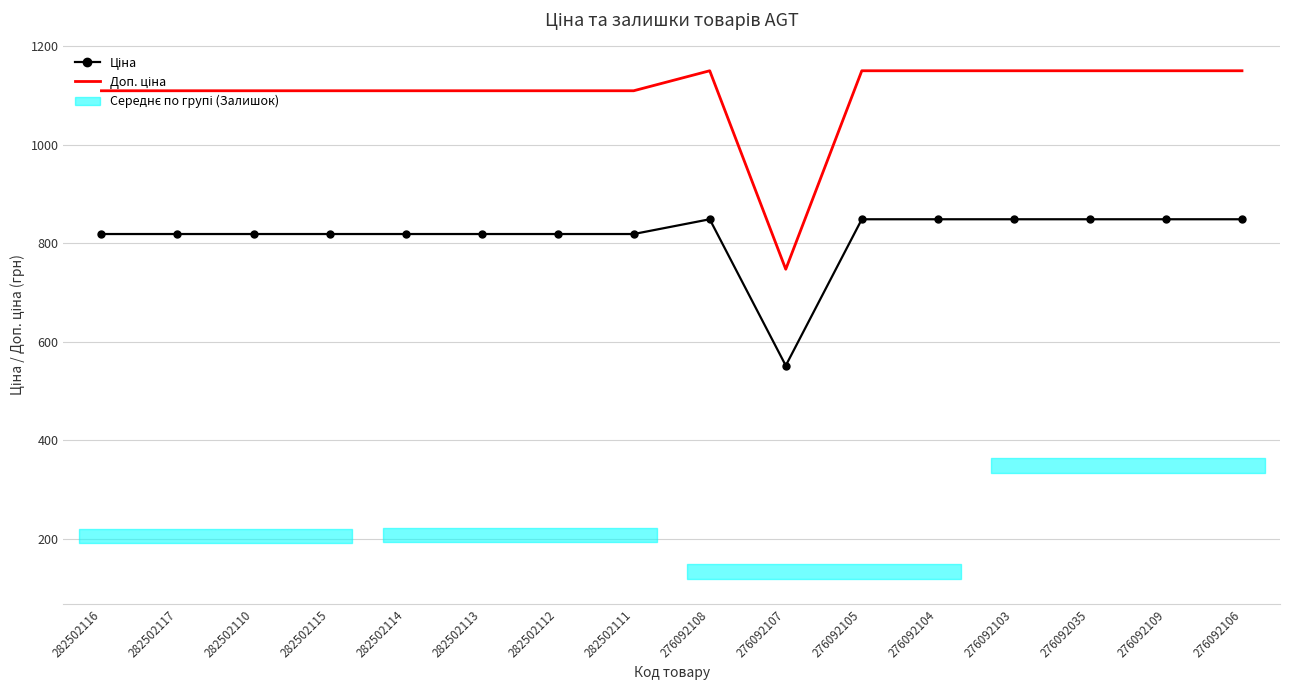

At which category is the sum across all series the highest?

276092108